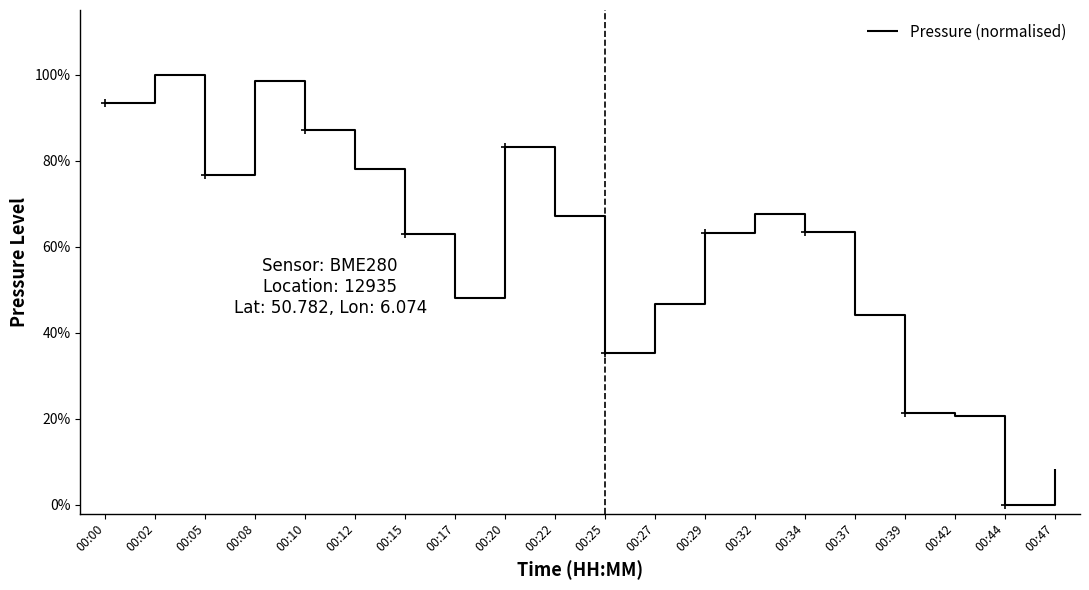

At which category does the chart reach its minimum across all series?

00:44